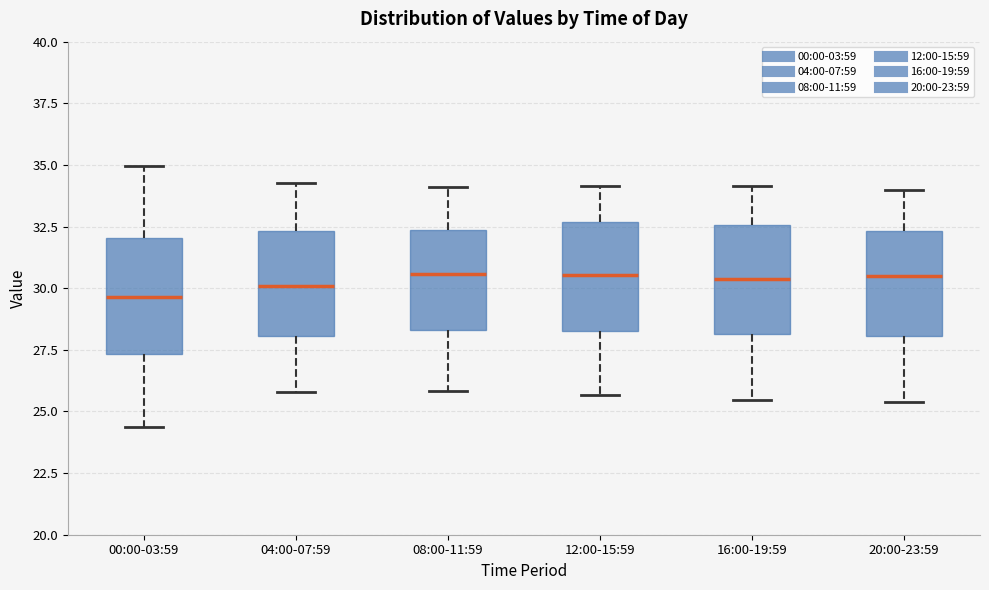

Where does the median line of the box for 20:00-23:59 sit on the y-axis? The values are not printed on the chart, so give them approximately, as read against the axis.

30.5